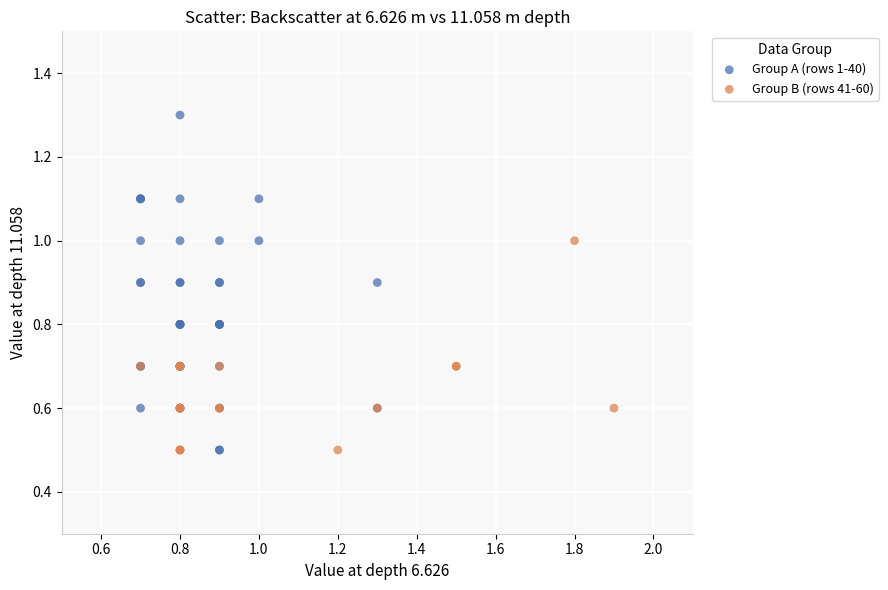

Which series contains the highest Y value?

Group A (rows 1-40)